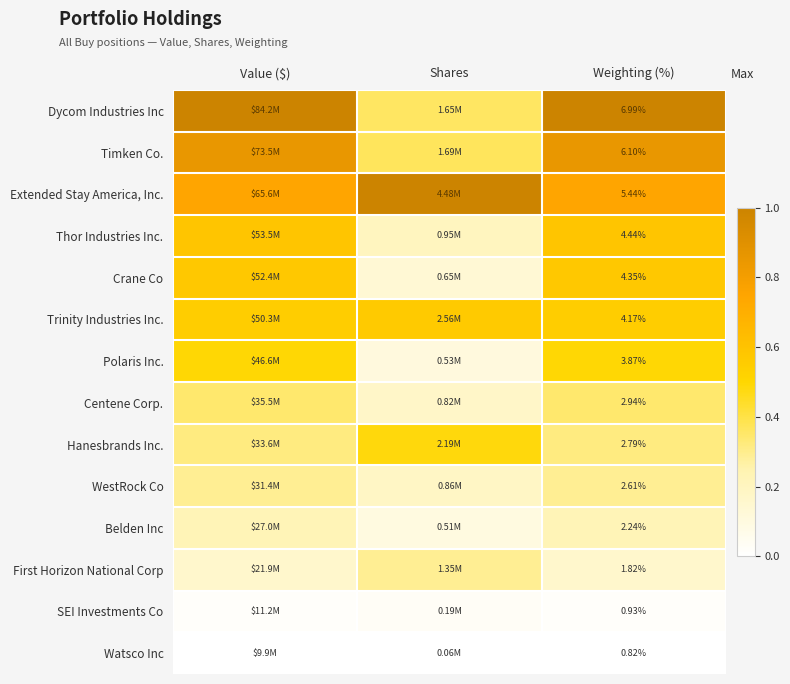

The value of Thor Industries Inc. at Value ($) is 0.9. True or false?

False